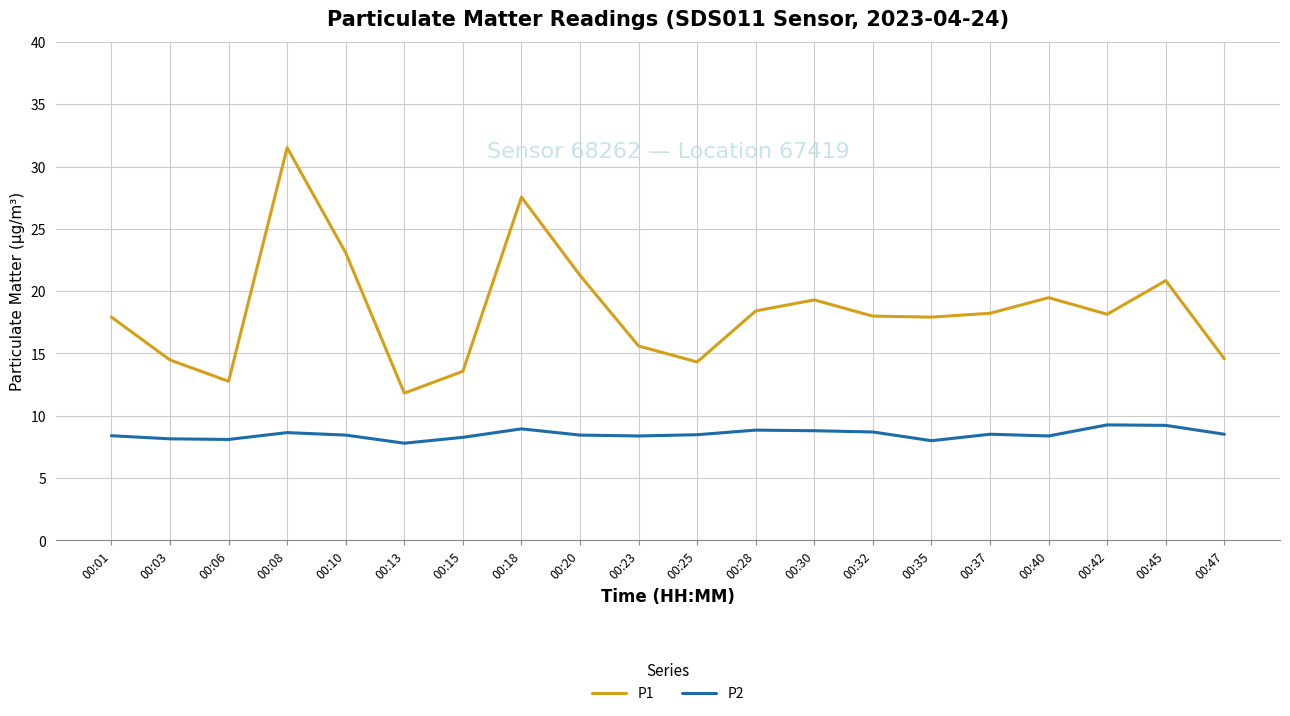

Between 00:03 and 00:37, which series saw the biggest shift?

P1